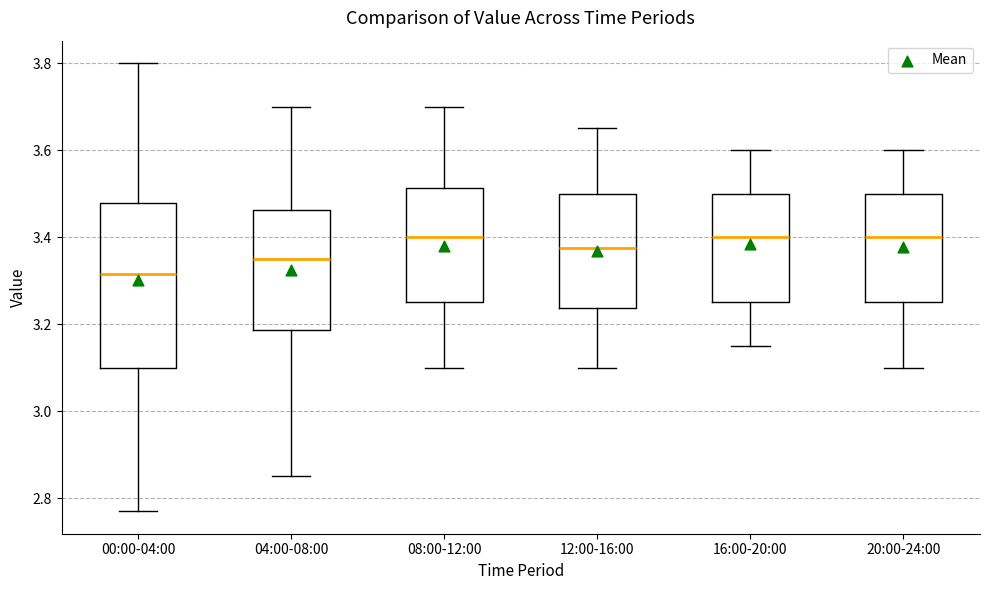

Which box's median line is the lowest?

00:00-04:00